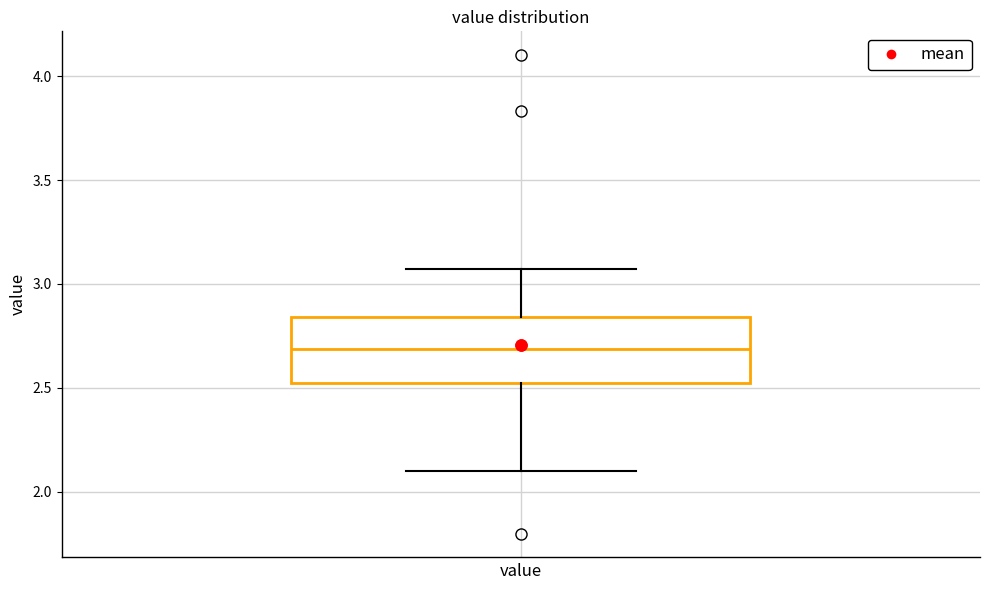

Read this box plot against the y-axis: the position of the median line, the range covered by the box, and the ends of both whiskers. The values are not printed on the chart, so give them approximately, as read against the axis.

median 2.70, box 2.50 to 2.85, whiskers 2.10 to 3.05